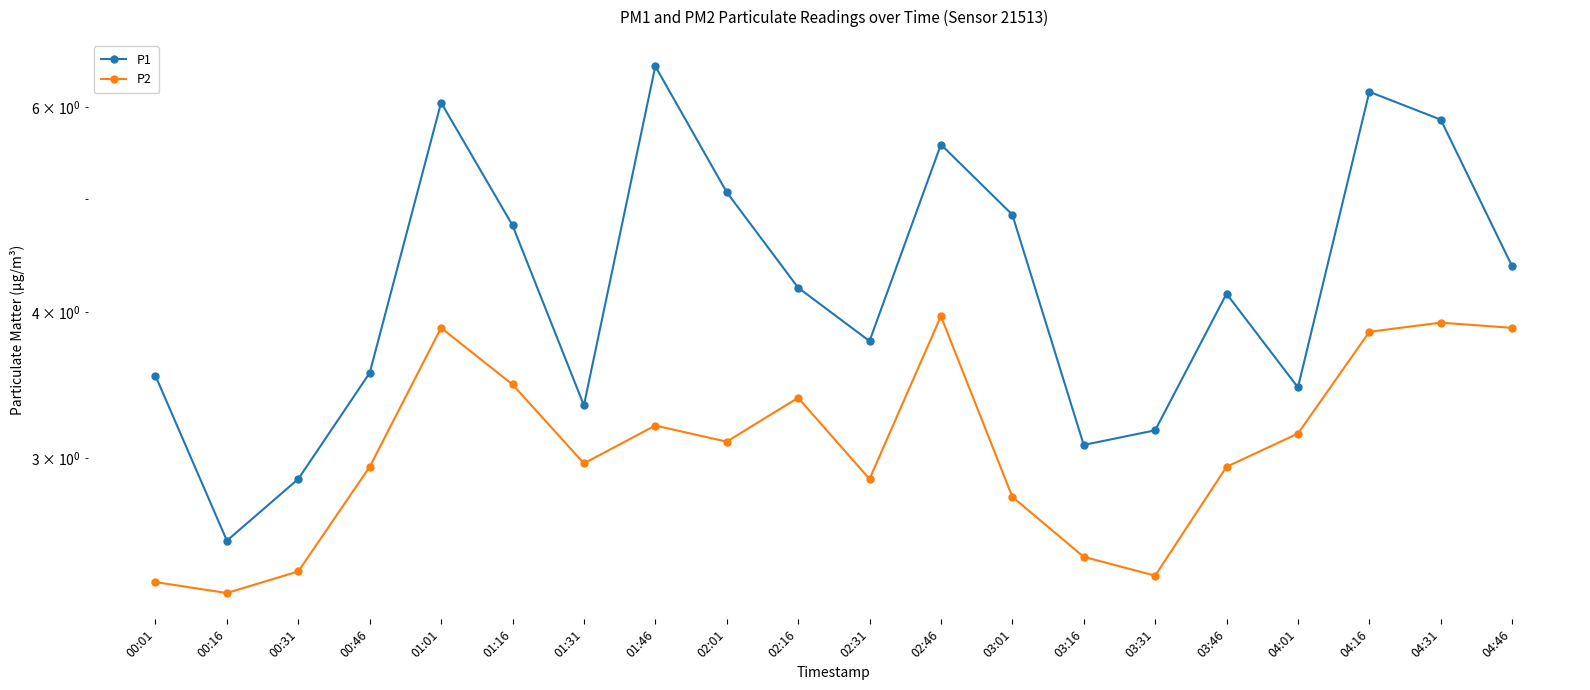

True or false: P2 and P1 intersect in this chart.

False